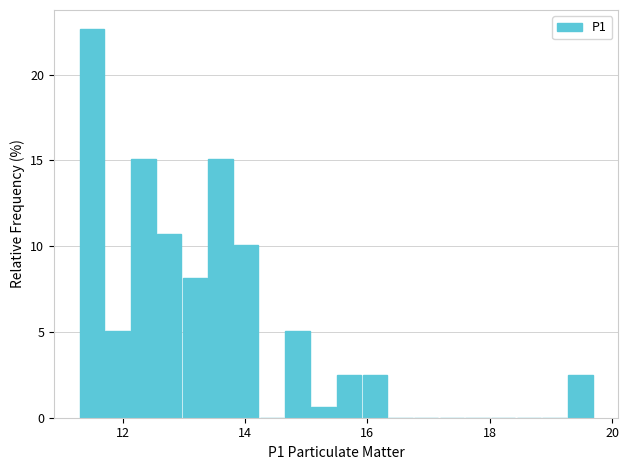

Read against the x-axis, roughly where is the centre of the tallest bar?

11.4